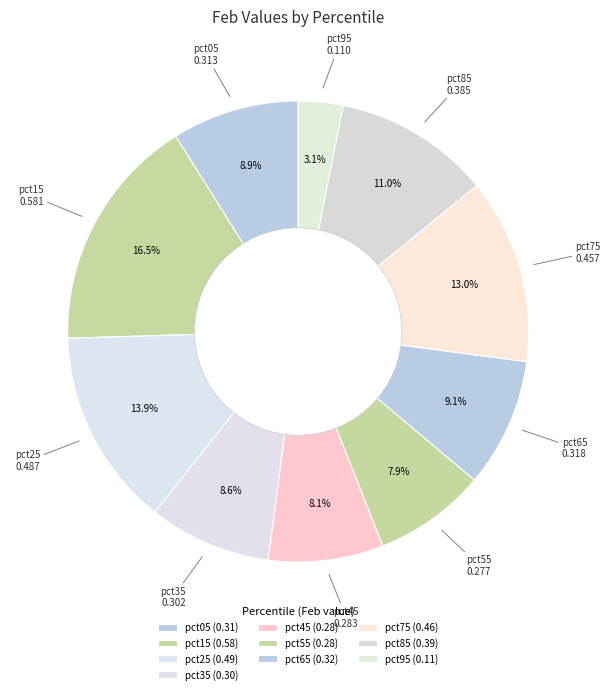

What is the largest slice in the pie chart?

pct15